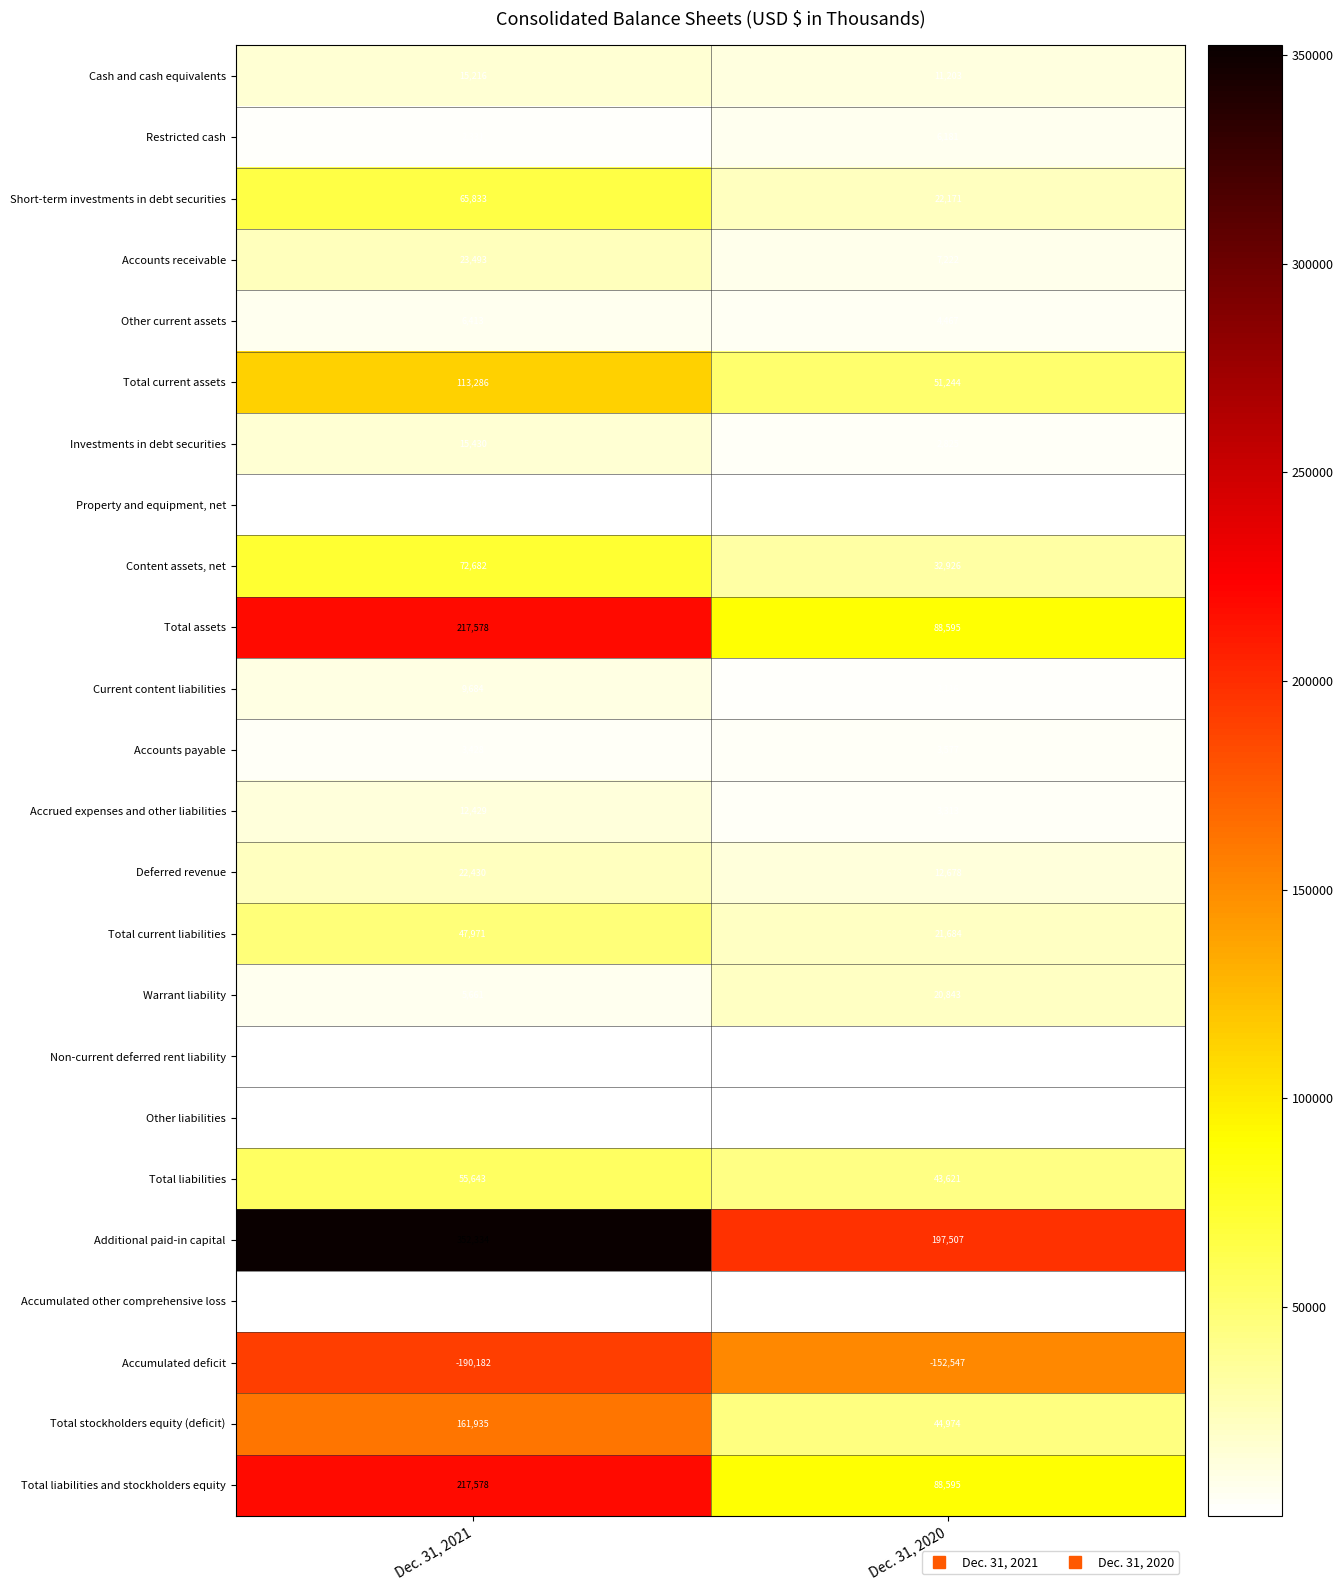

What is the highest value of the Total stockholders equity (deficit) series?

161935